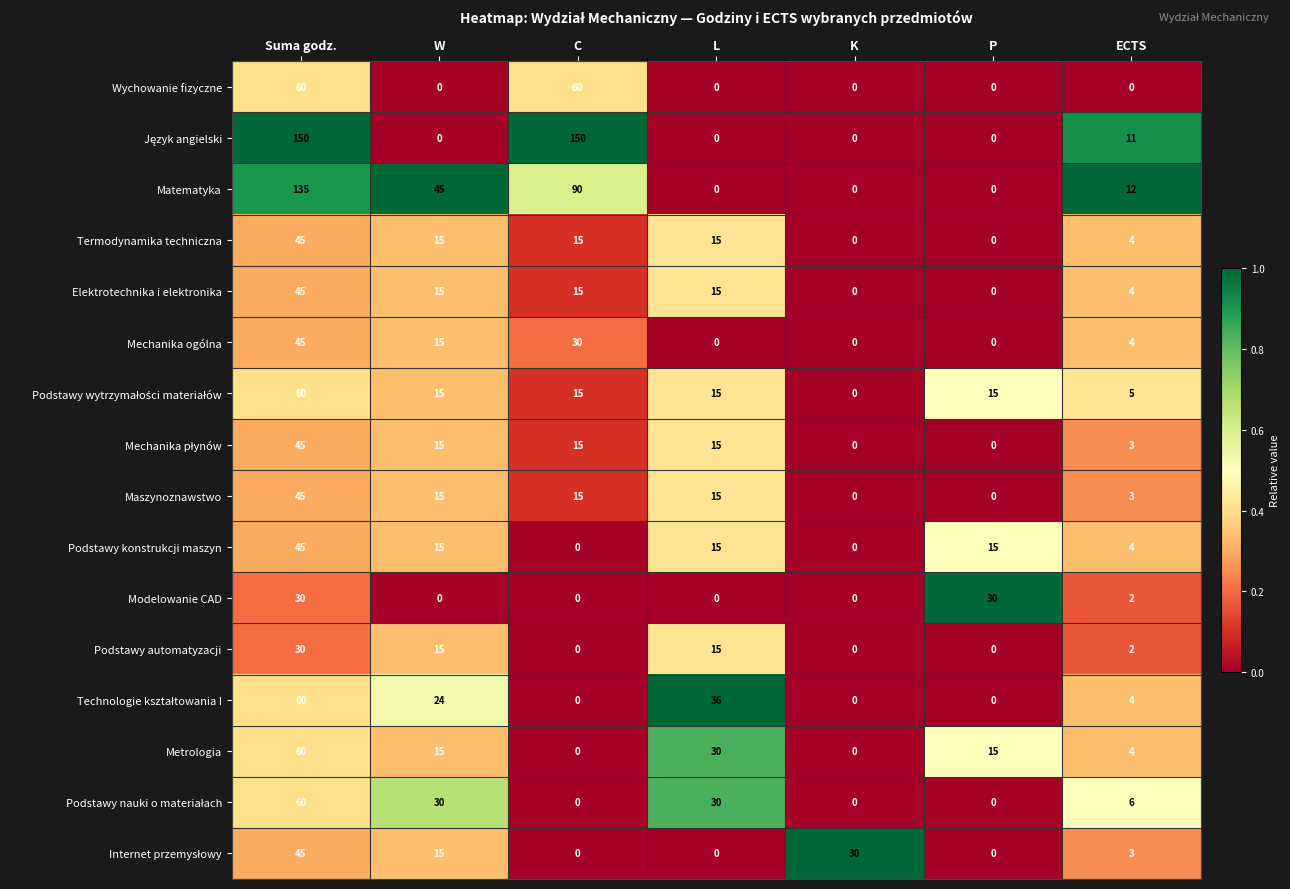

The value of Termodynamika techniczna at C is 3. True or false?

False